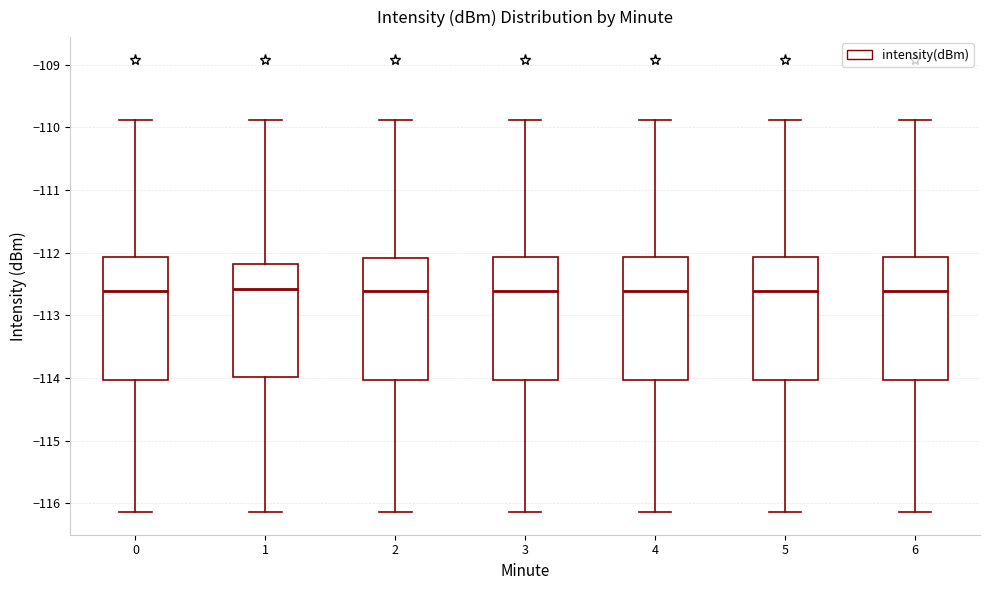

Where does the upper whisker of the box at x = 0 end on the y-axis? The values are not printed on the chart, so give them approximately, as read against the axis.

-109.9